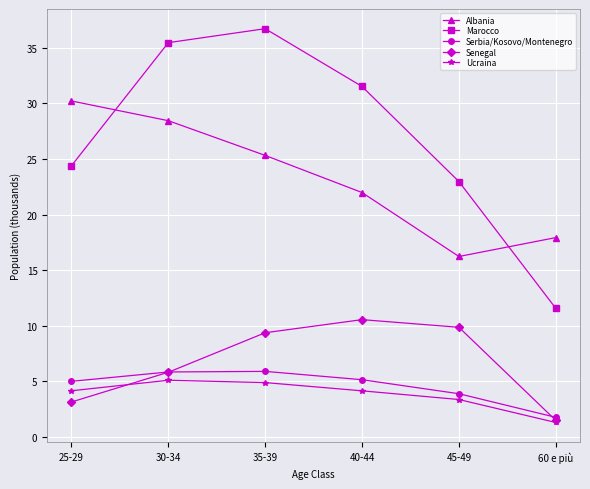

Does the chart display data point markers on the line(s)?

Yes